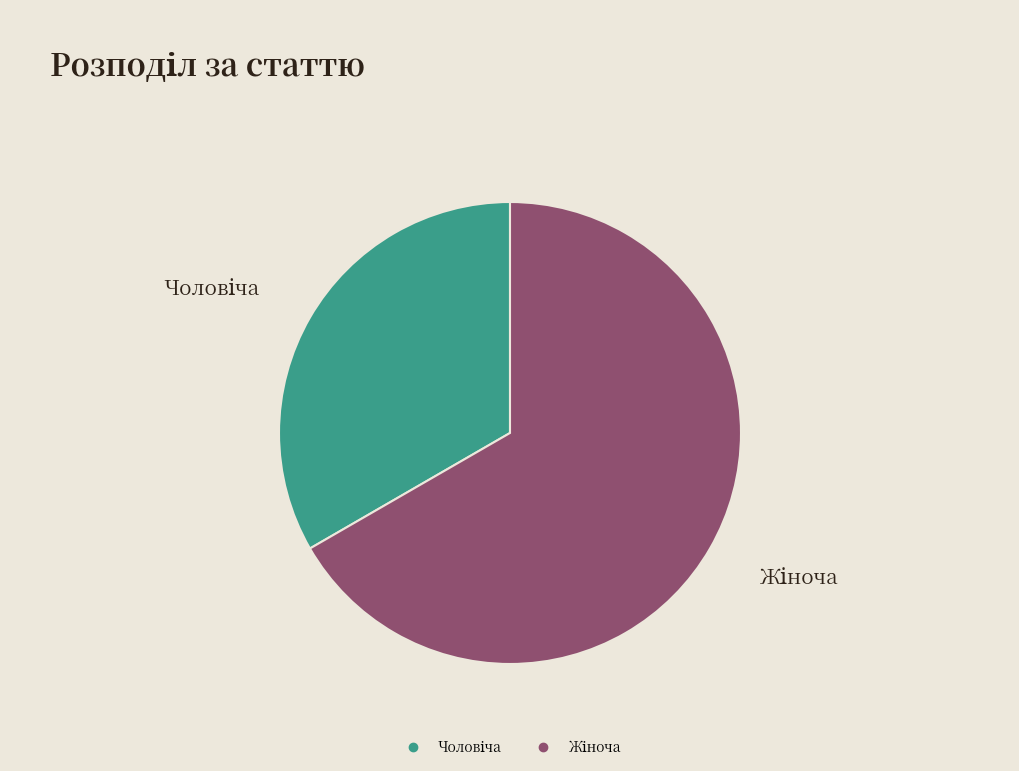

Is there a majority slice in this chart?

Yes